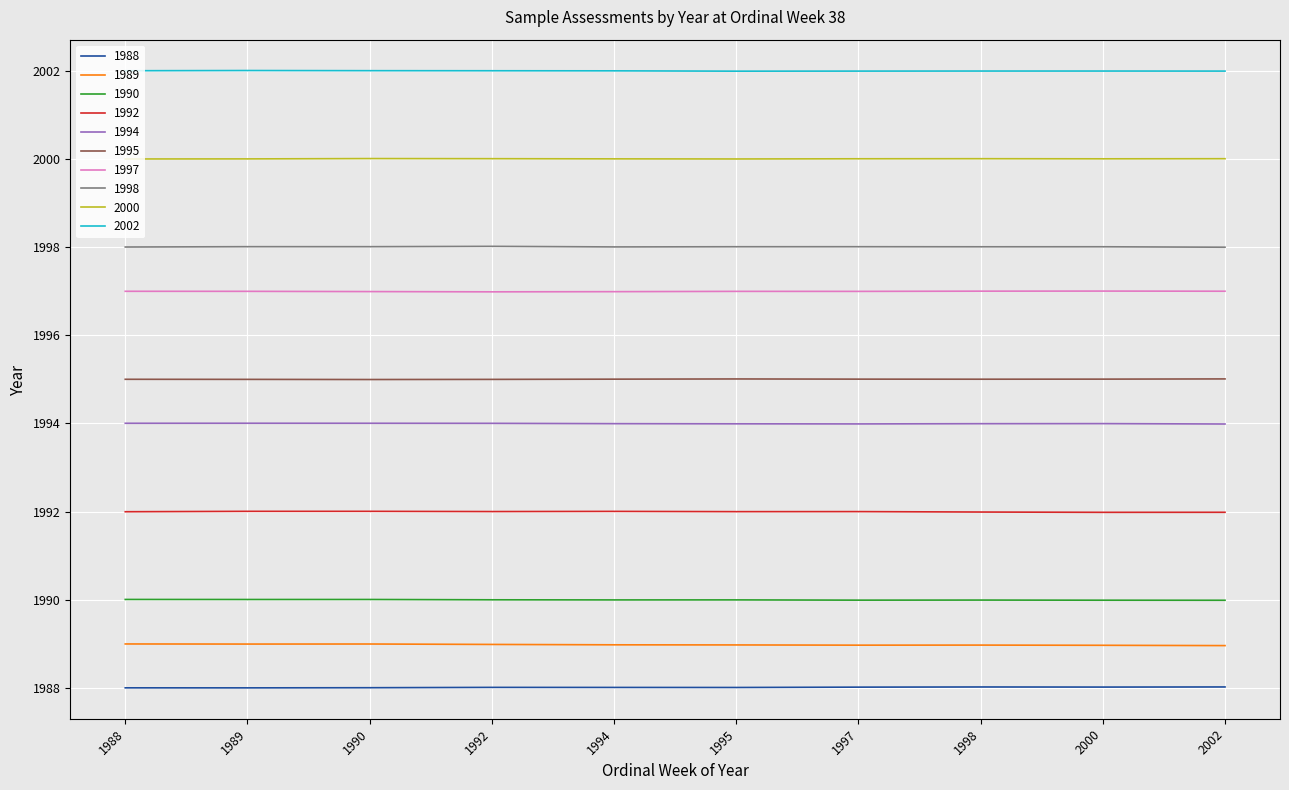

What is the difference between the highest and lowest values at 1995?

14.0